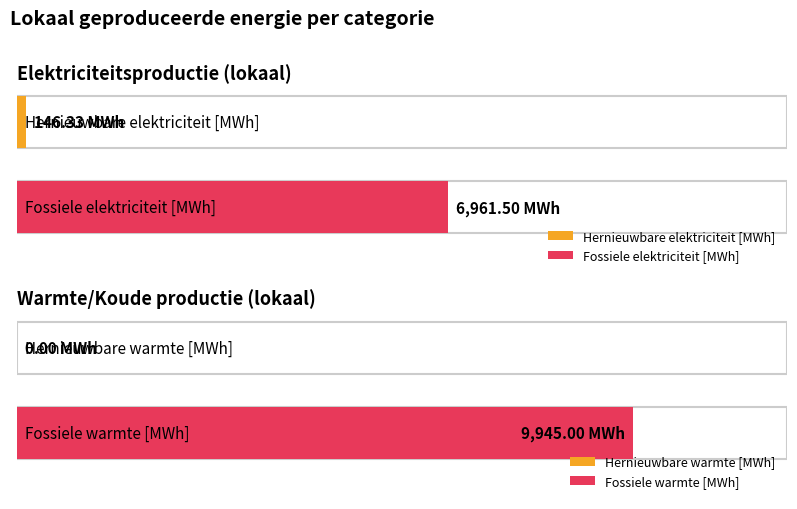

The value of Fossiele elektriciteitsproductie at Warmte/Koude is 9945.0. True or false?

True